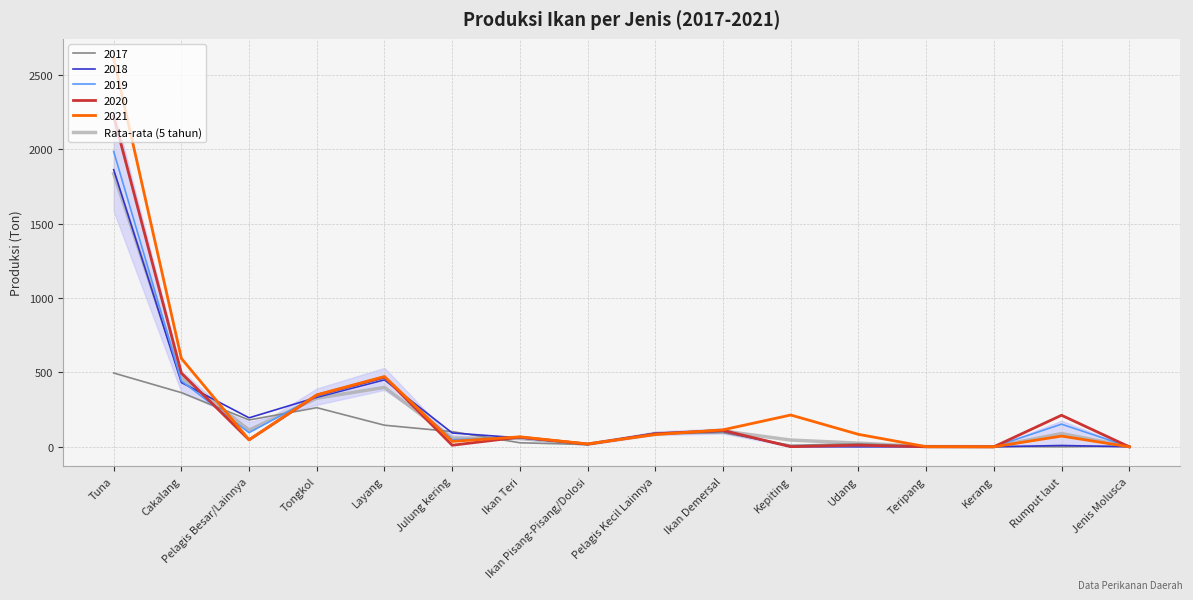

What is the ratio of the value at Tuna to the value at Julung kering?

31.8